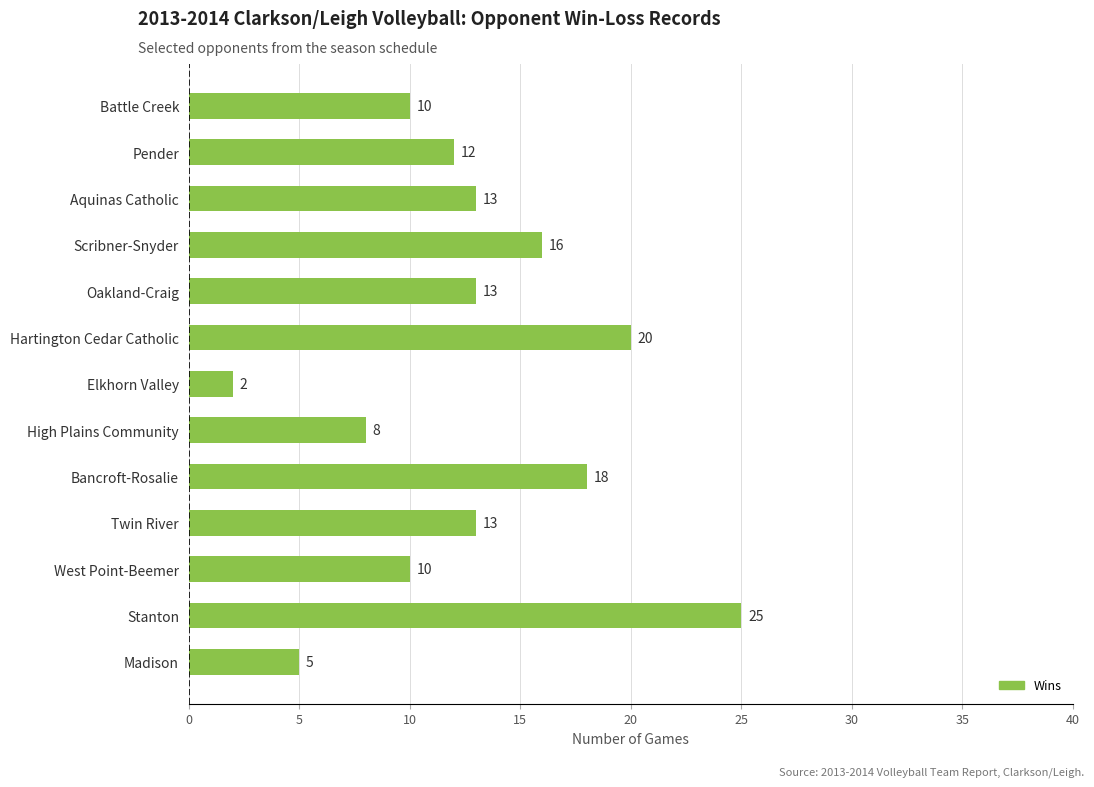

Reading bottom to top, transcribe all the data shown in this chart.

Madison=5	Stanton=25	West Point-Beemer=10	Twin River=13	Bancroft-Rosalie=18	High Plains Community=8	Elkhorn Valley=2	Hartington Cedar Catholic=20	Oakland-Craig=13	Scribner-Snyder=16	Aquinas Catholic=13	Pender=12	Battle Creek=10